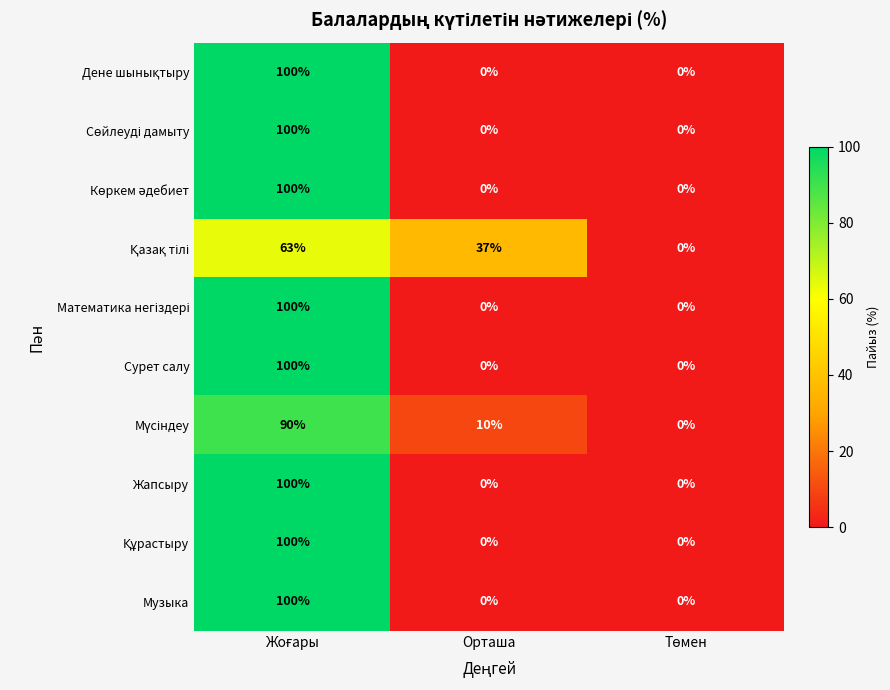

The value of Сурет салу at Орташа is -68. True or false?

False